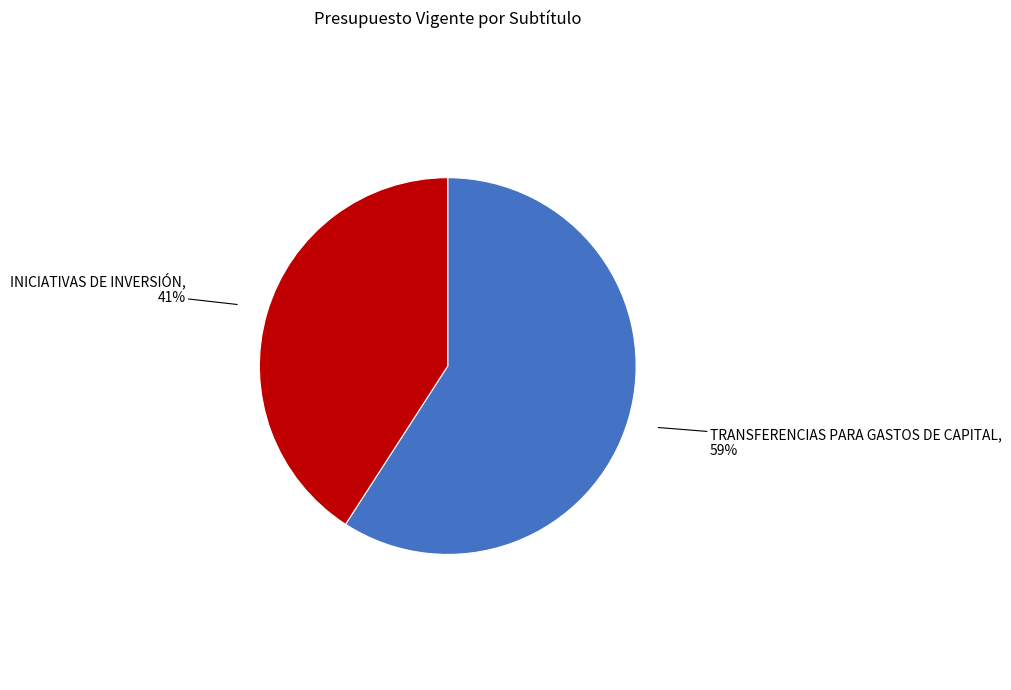

To the nearest percent, what is the difference between the largest and smallest slice percentages?

18%